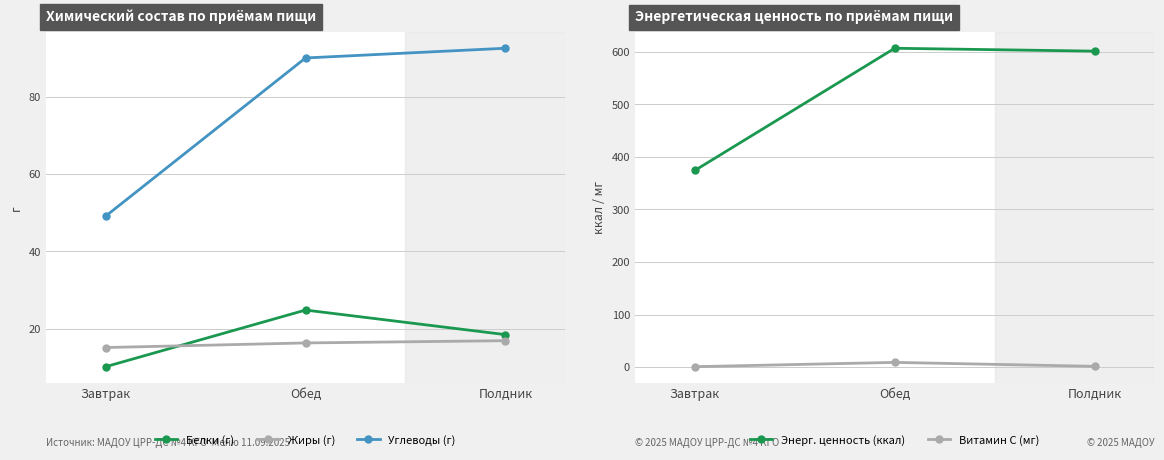

Is the value of Углеводы (г) at Обед greater than the value of Жиры (г) at Полдник?

Yes